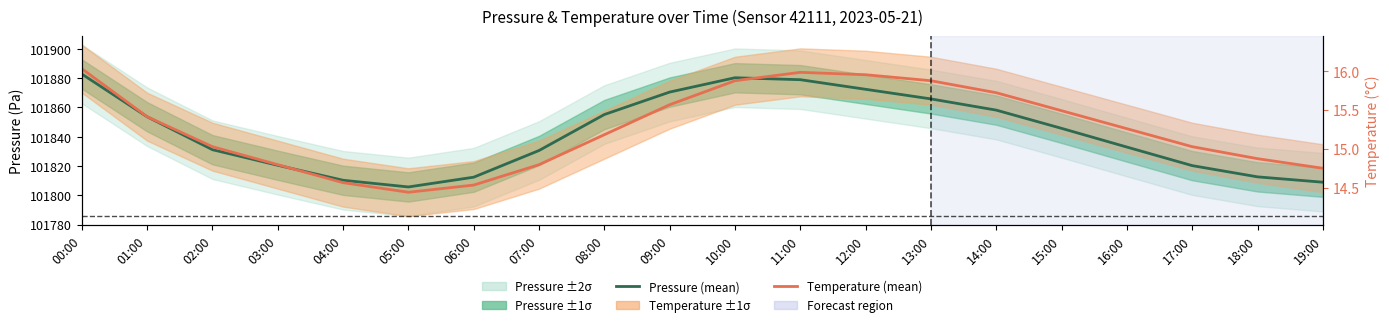

How many data points in Pressure (mean) are above 101845?

10